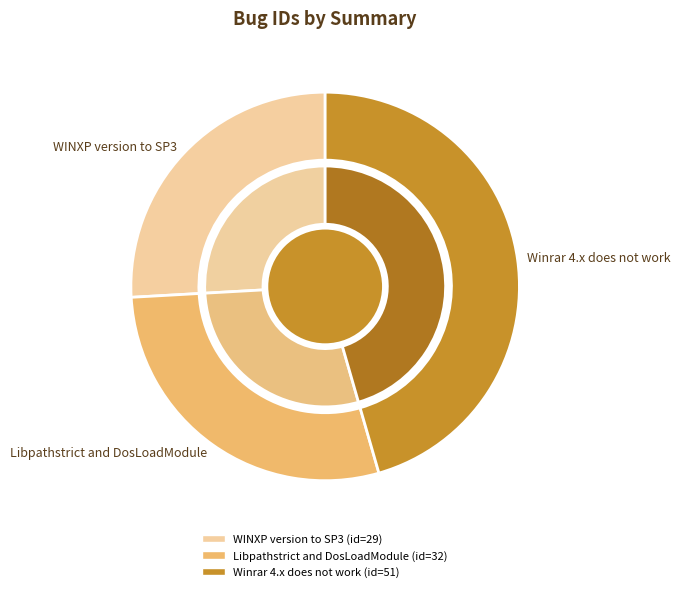

To the nearest percent, what percentage of the pie is WINXP version to SP3?

26%